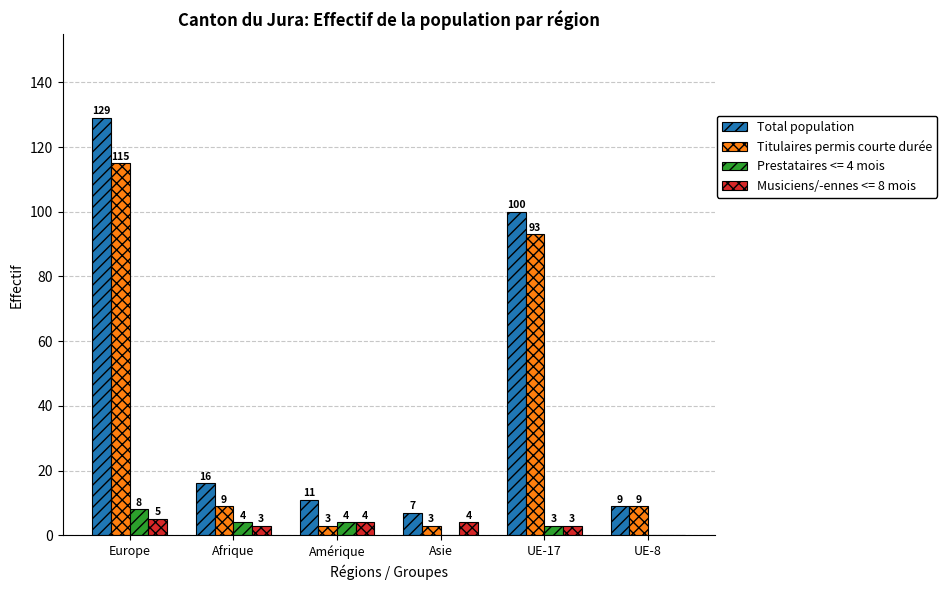

What is the greatest value displayed?

129